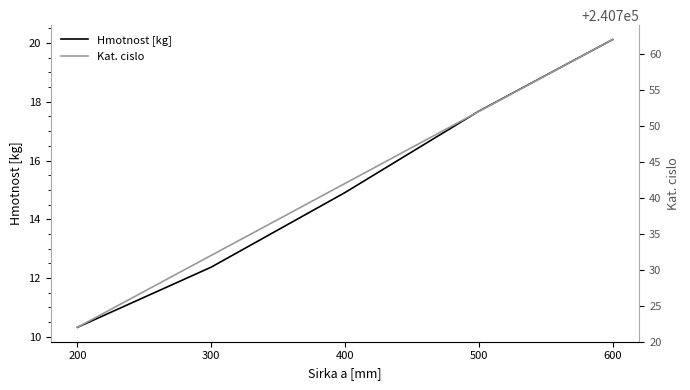

How many lines are shown in the chart?

2